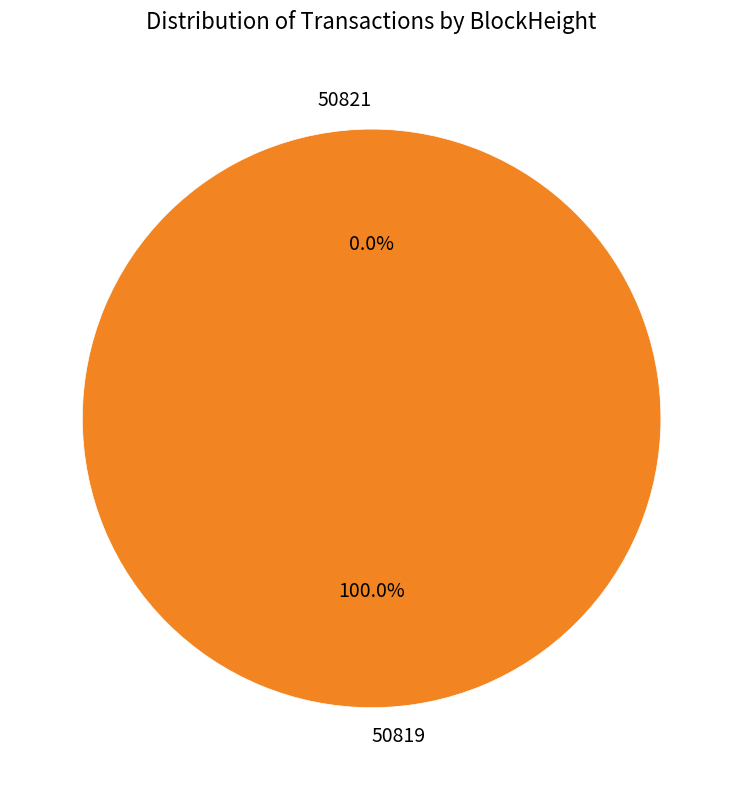

Count the number of slices in the pie.

2